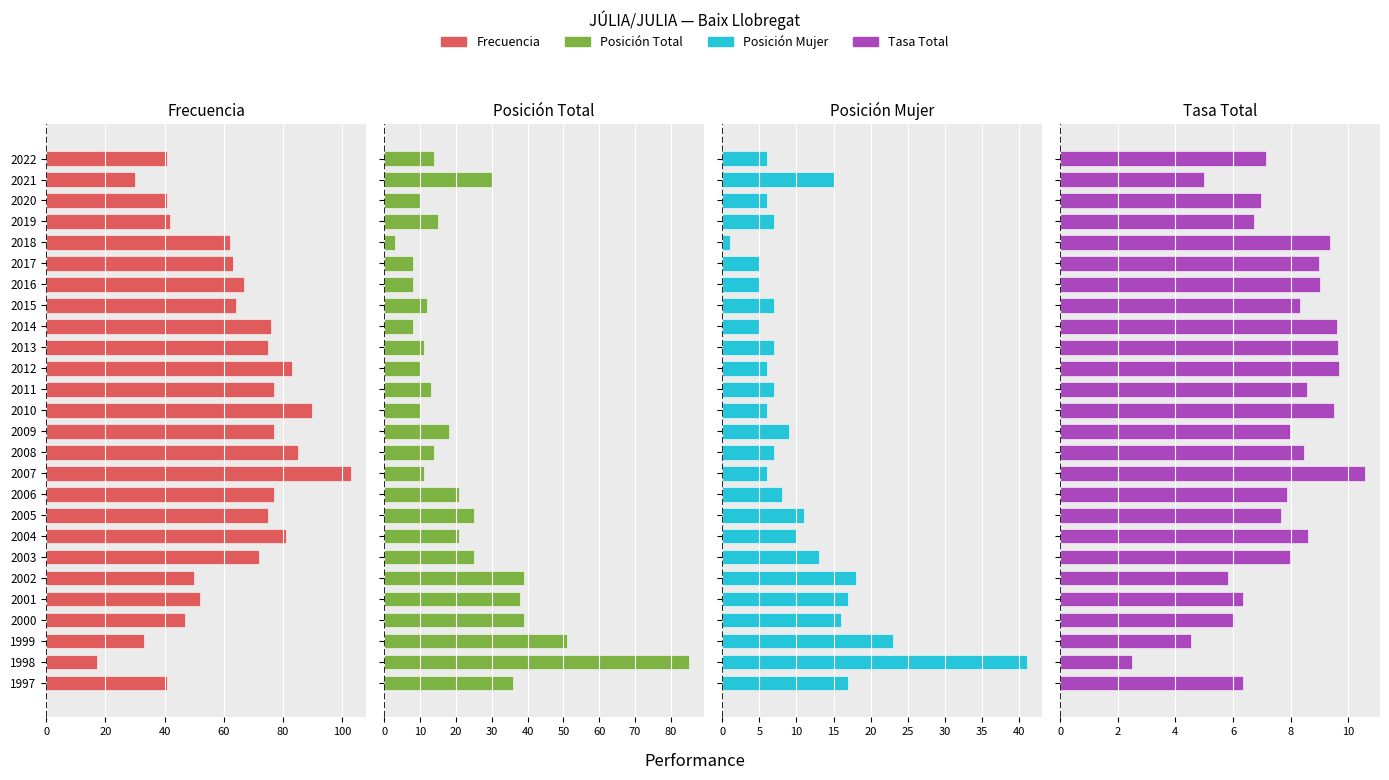

Which series has the widest spread of values?

Frecuencia